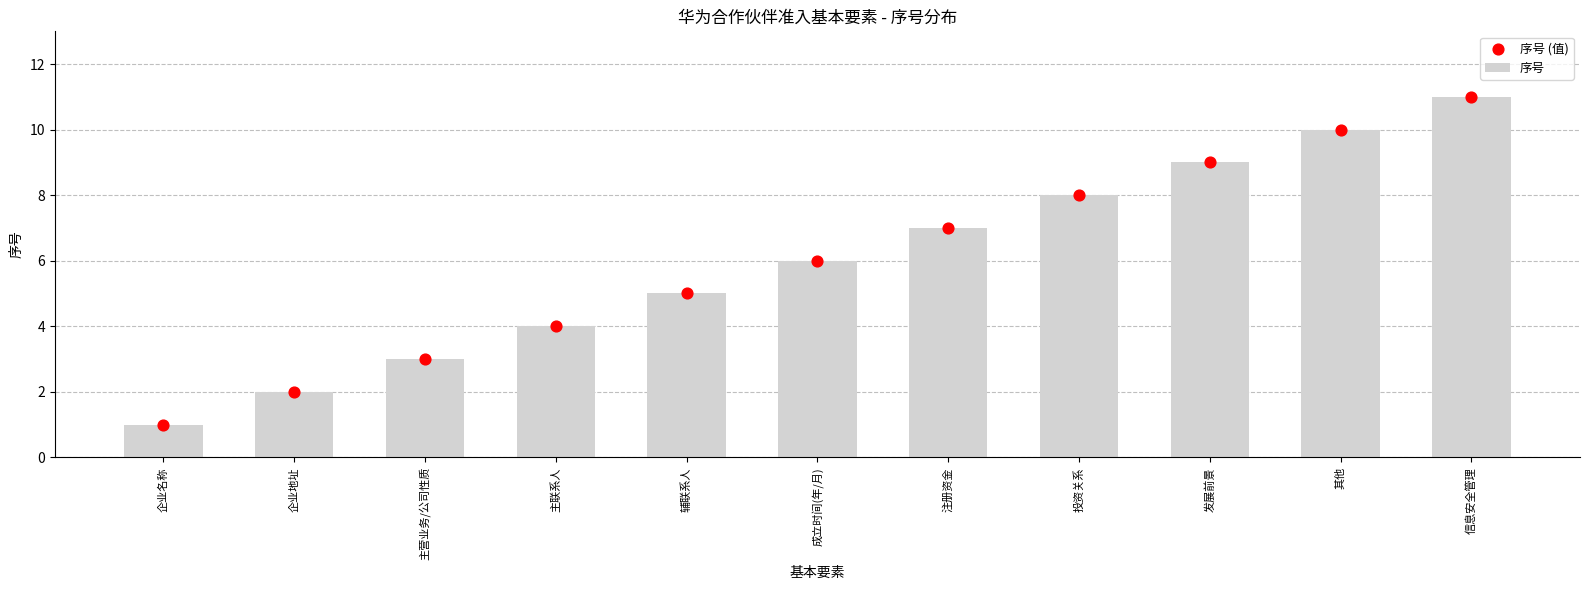

Which series reaches the maximum Y coordinate?

序号